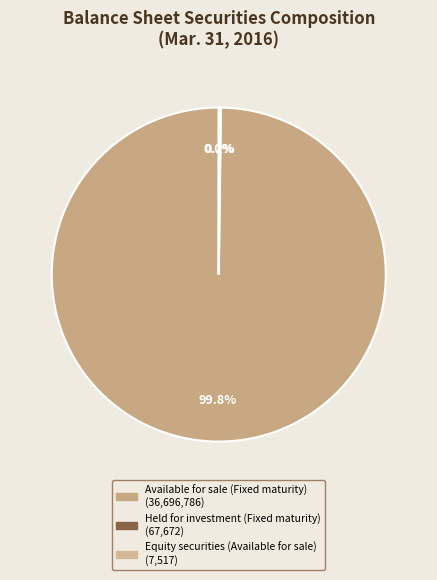

How many slices are in this pie chart?

3